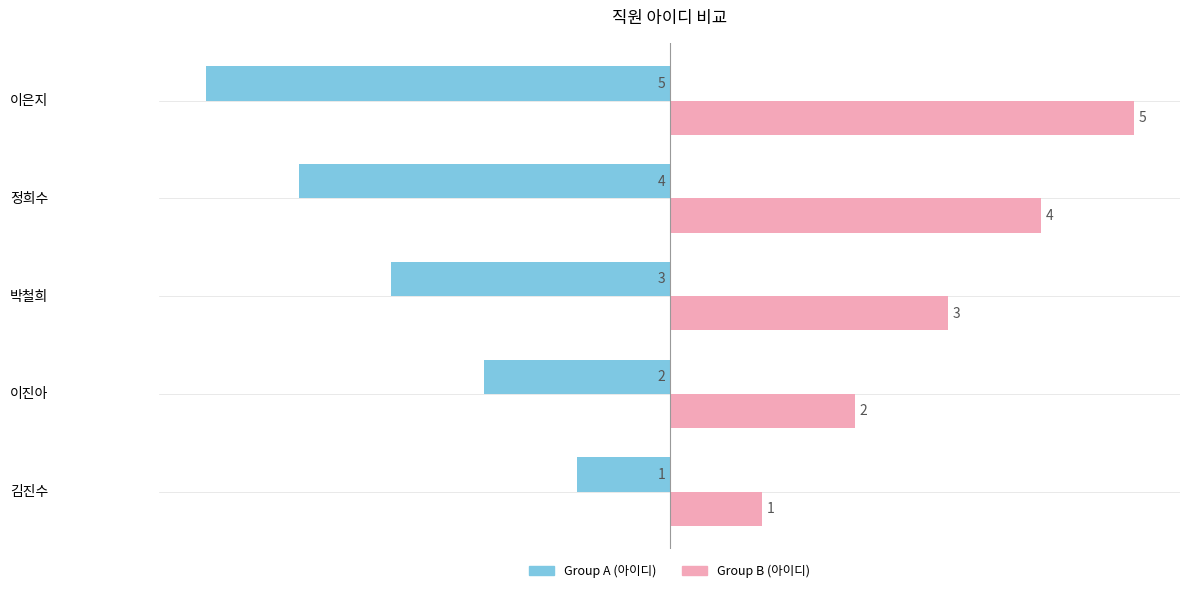

What is the spread (max minus min) of values at 정희수?

8